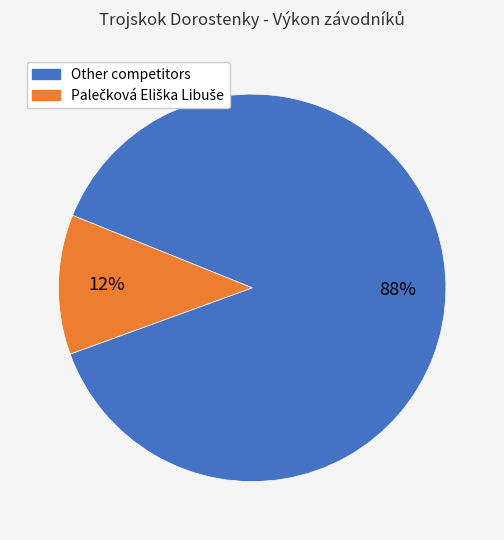

To the nearest percent, what is the average slice percentage?

50%